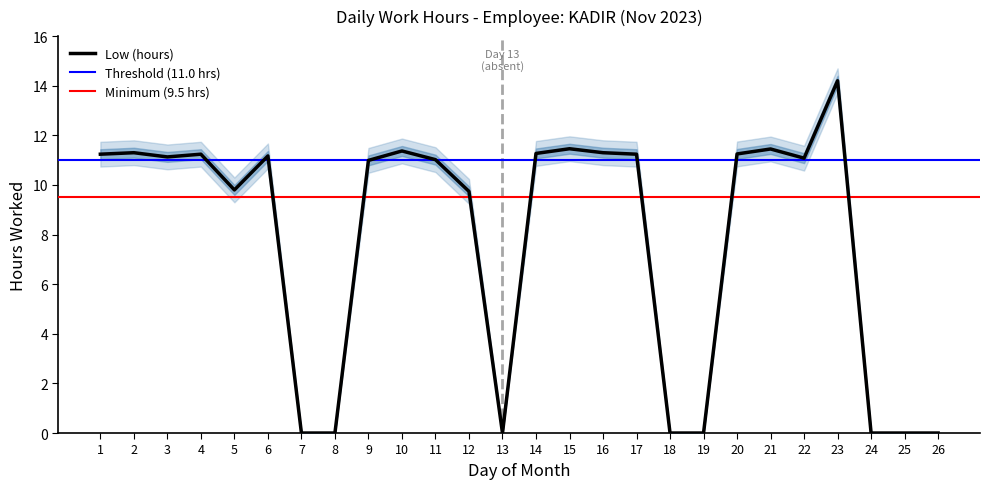

How many categories are shown in the chart?

26